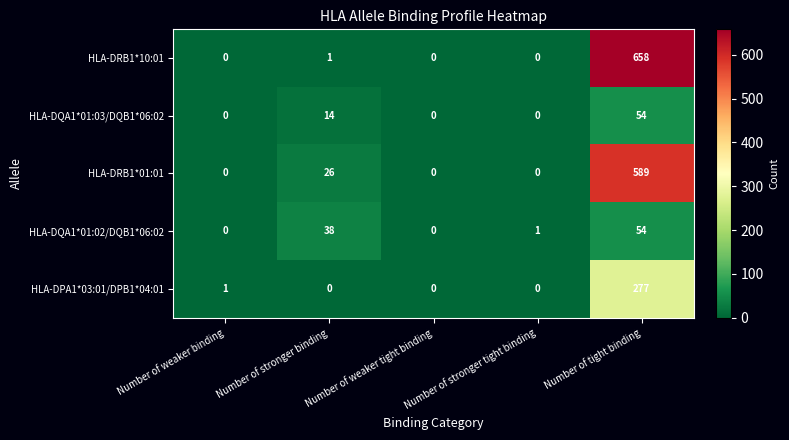

How many categories are shown in the chart?

5